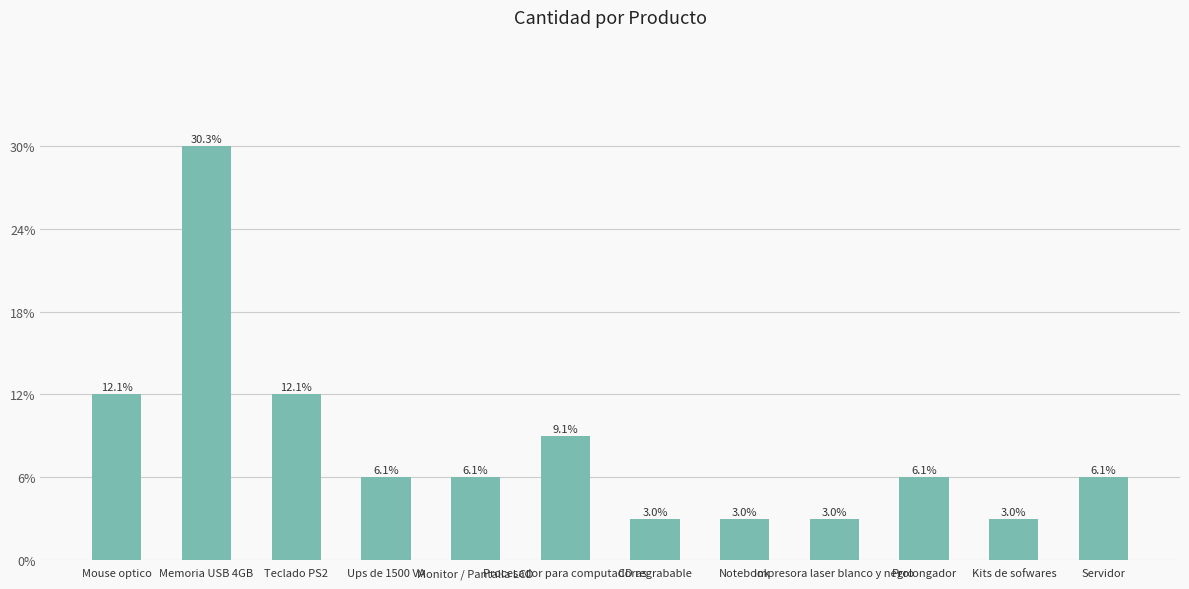

What is the label of the 3rd bar from the right?

Prolongador